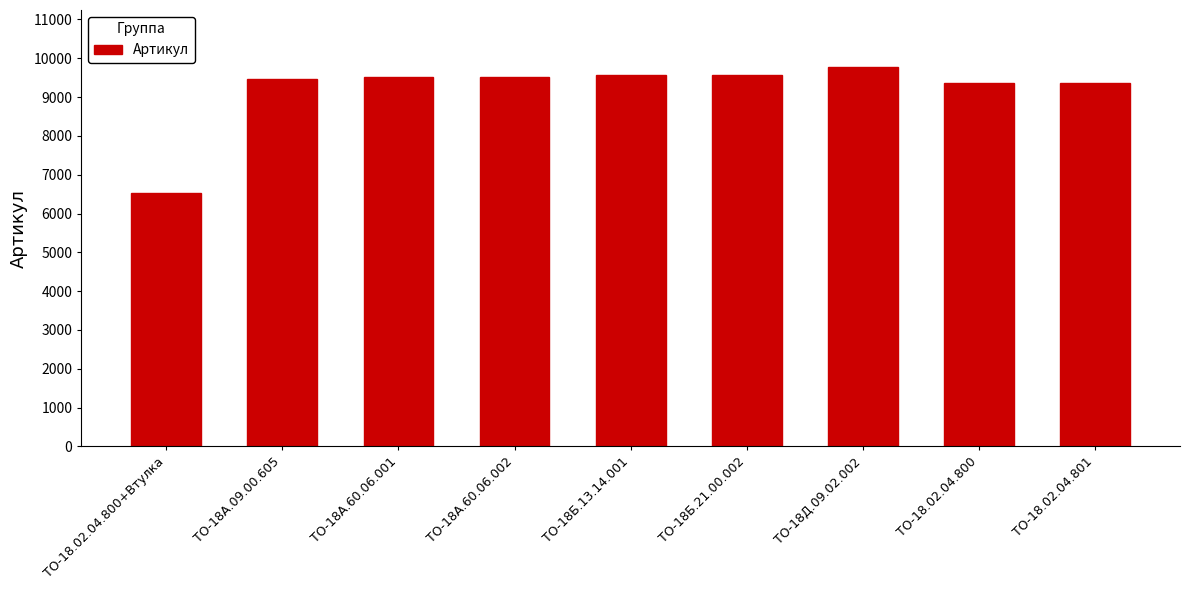

Which label corresponds to the smallest value in the chart?

ТО-18.02.04.800+Втулка